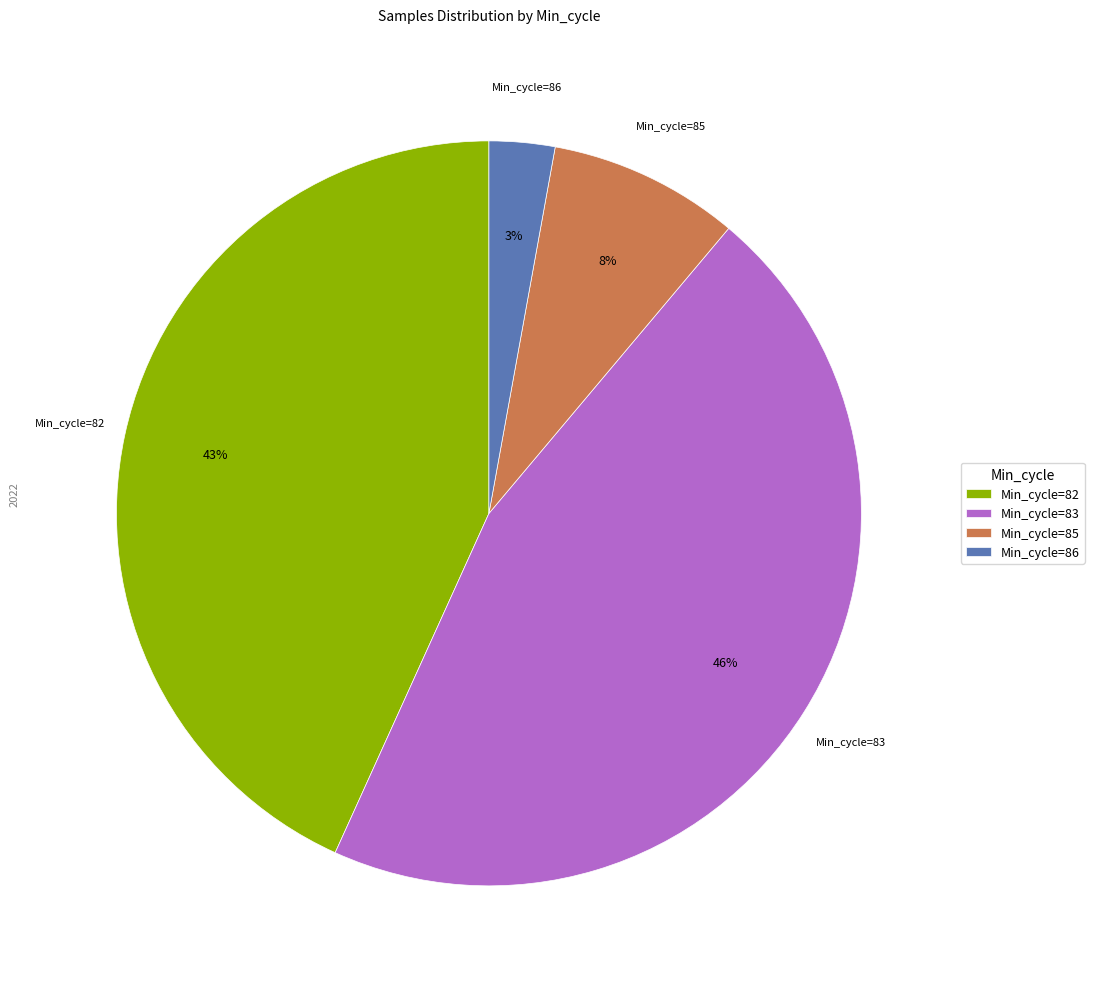

Which has a higher value, Min_cycle=85 or Min_cycle=86?

Min_cycle=85